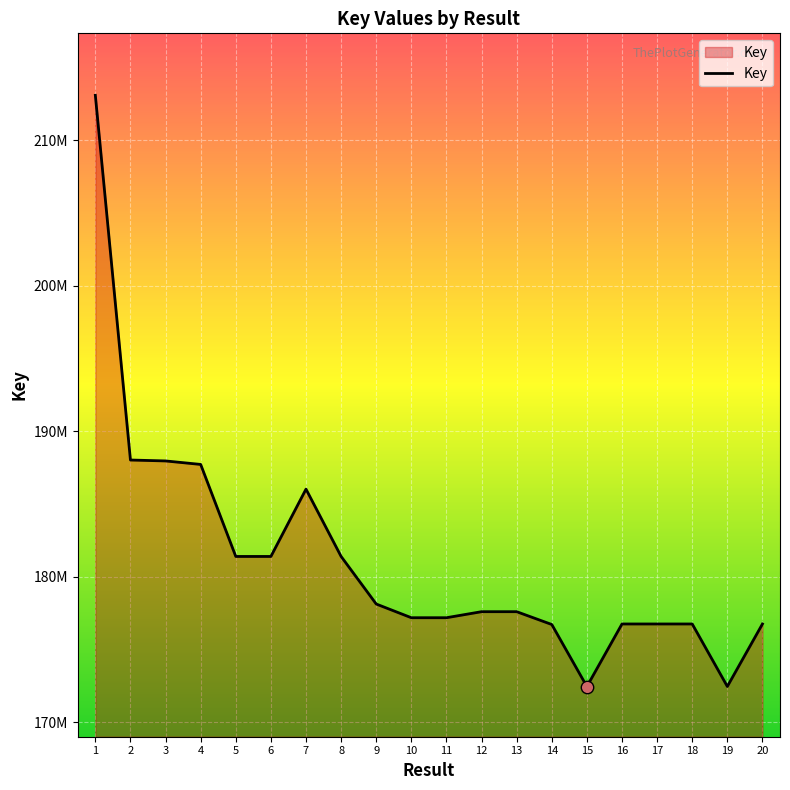

Between 4 and 10, which is larger?

4